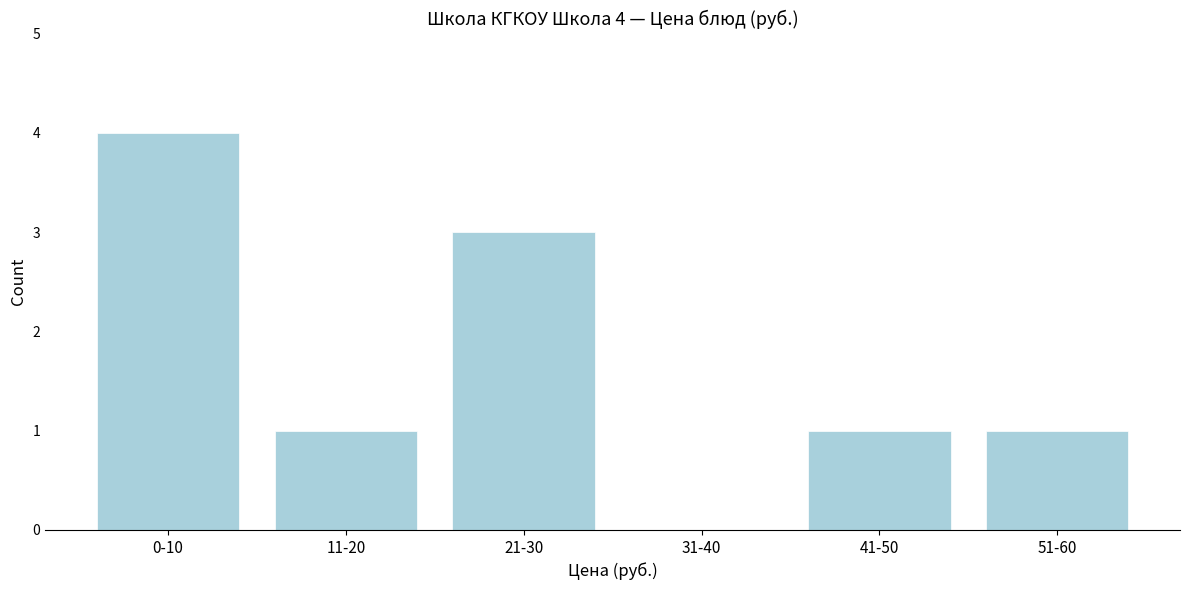

Reading left to right, transcribe all the data shown in this chart.

0-10=4	11-20=1	21-30=3	31-40=0	41-50=1	51-60=1